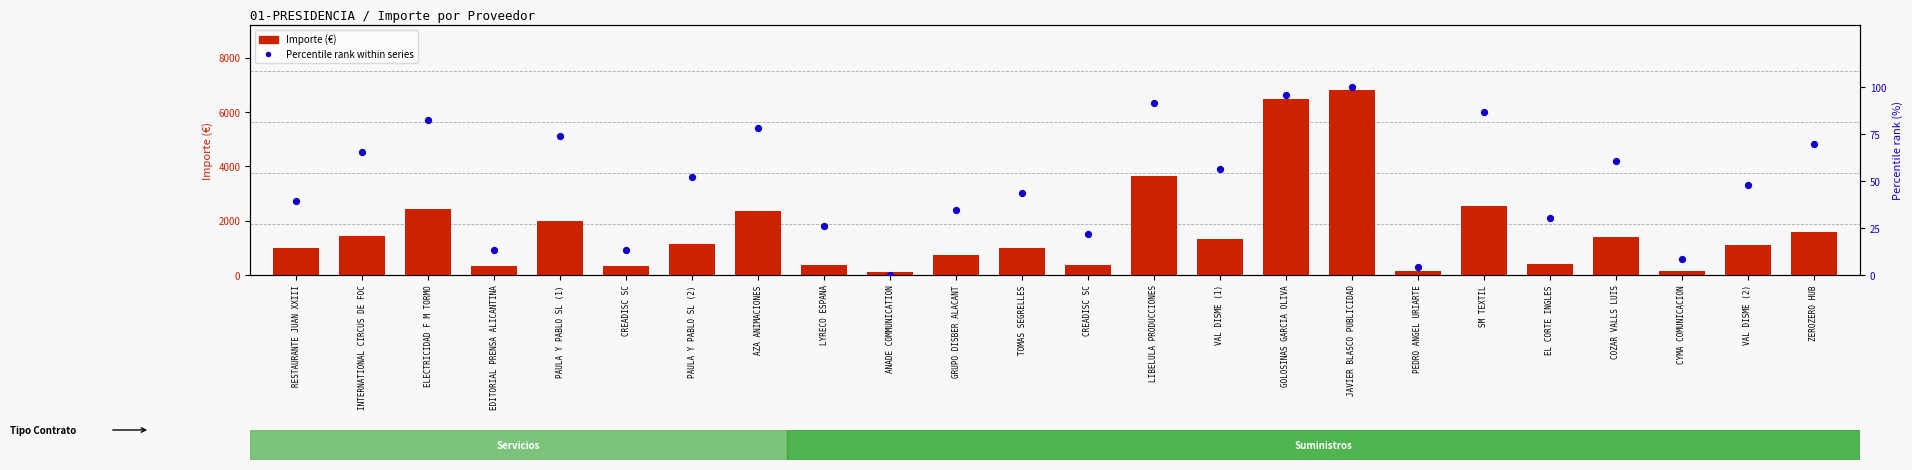

Which series has the largest total across all categories?

Importe (€)